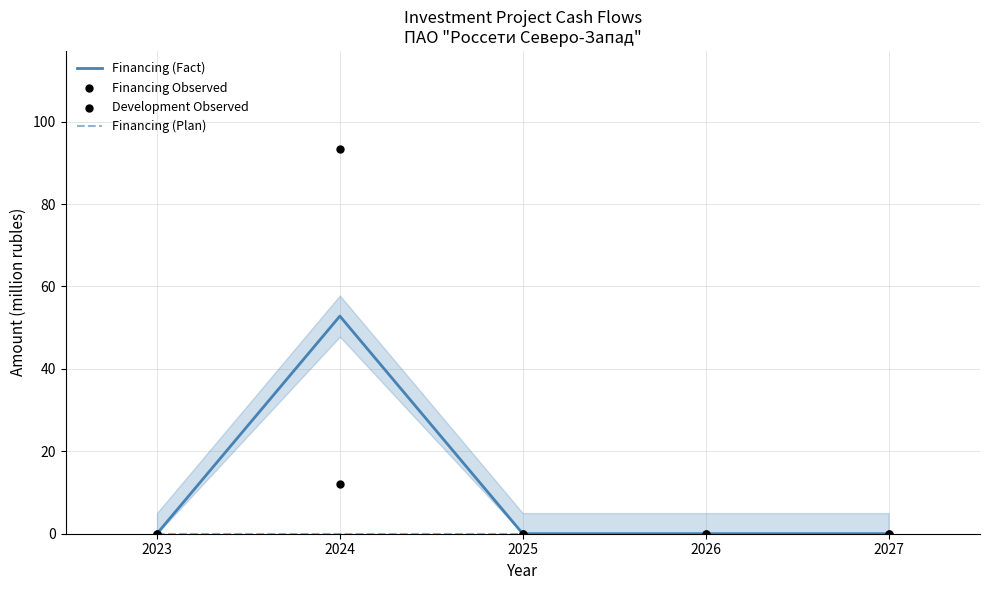

Which series contains the lowest Y value?

Financing (Plan)